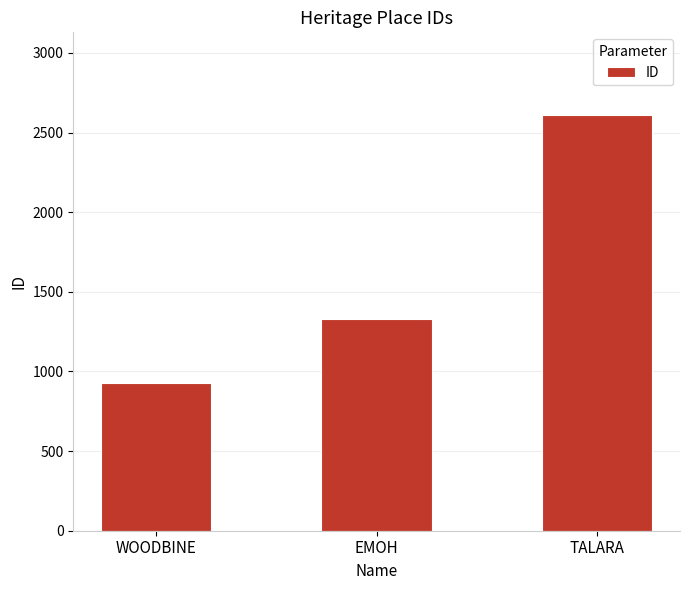

Reading left to right, transcribe all the data shown in this chart.

927	1332	2608